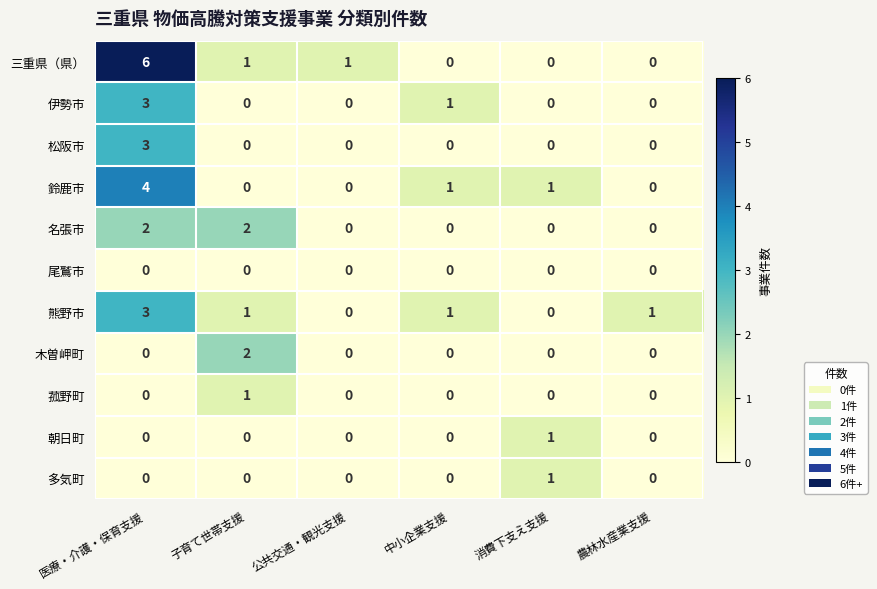

True or false: 三重県（県） has a value of 1 at 子育て世帯支援.

True